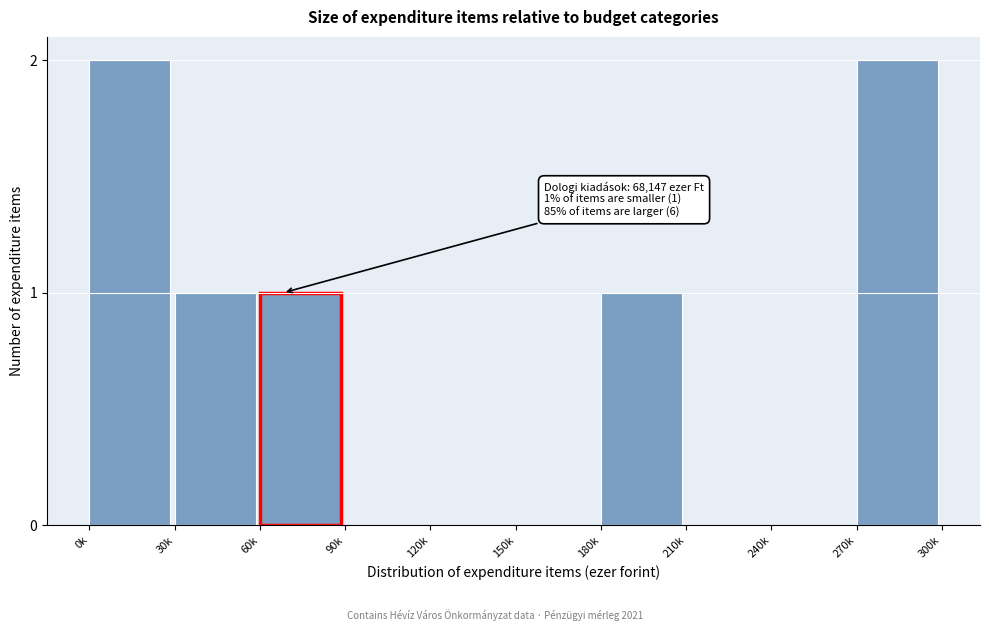

Reading left to right, extract all data points from this chart.

0k=2	30k=1	60k=1	90k=0	120k=0	150k=0	180k=1	210k=0	240k=0	270k=2